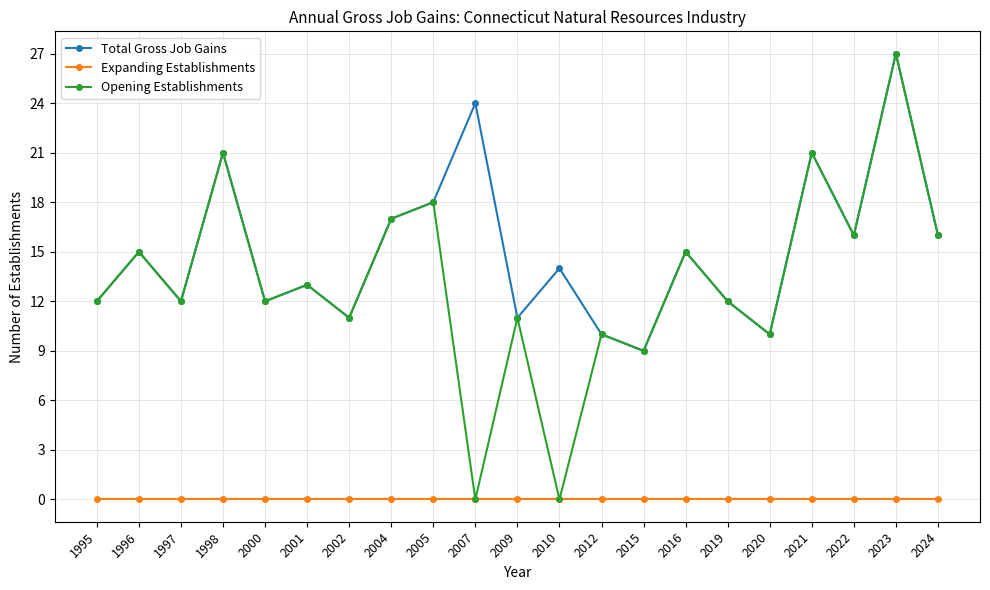

True or false: Expanding Establishments and Total Gross Job Gains cross at least once.

False